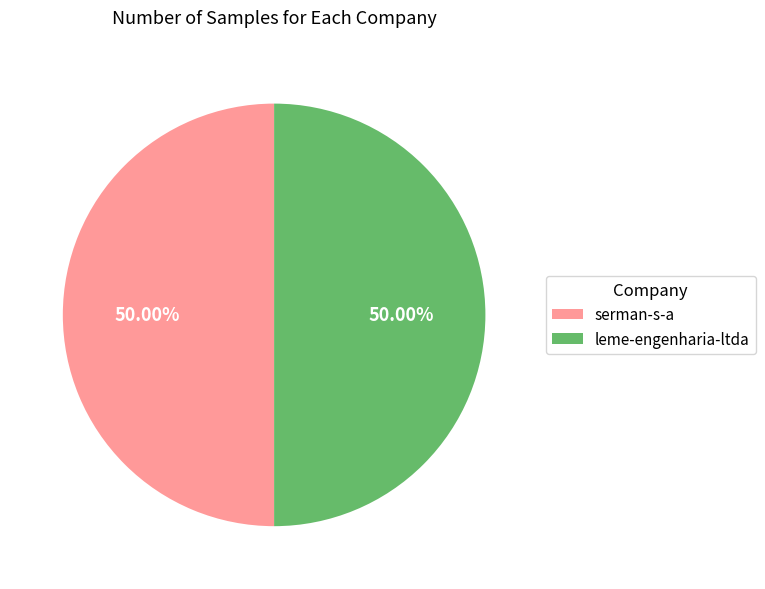

Count the number of slices in the pie.

2